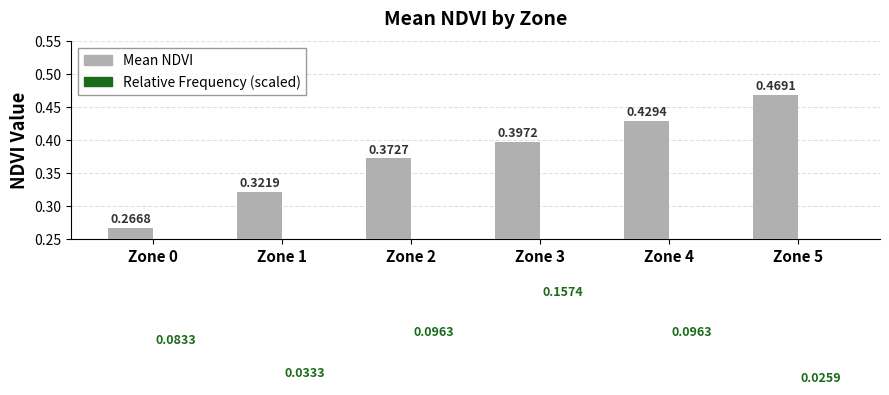

Rank the series at Zone 3 from highest to lowest value.

Mean NDVI, Relative Frequency (scaled)